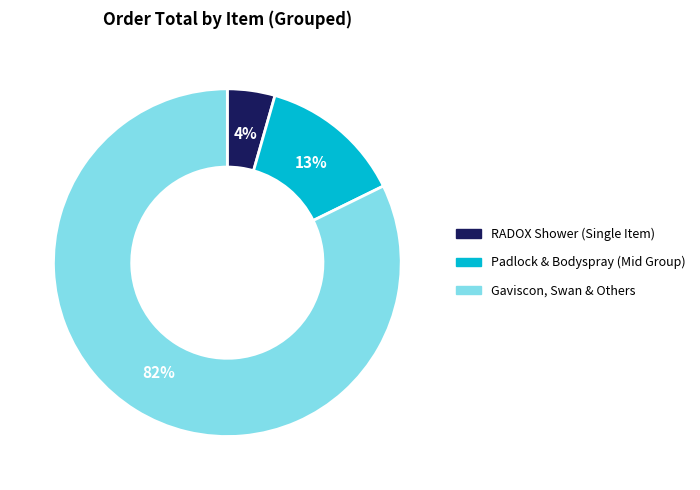

To the nearest percent, what is the average slice percentage?

33%